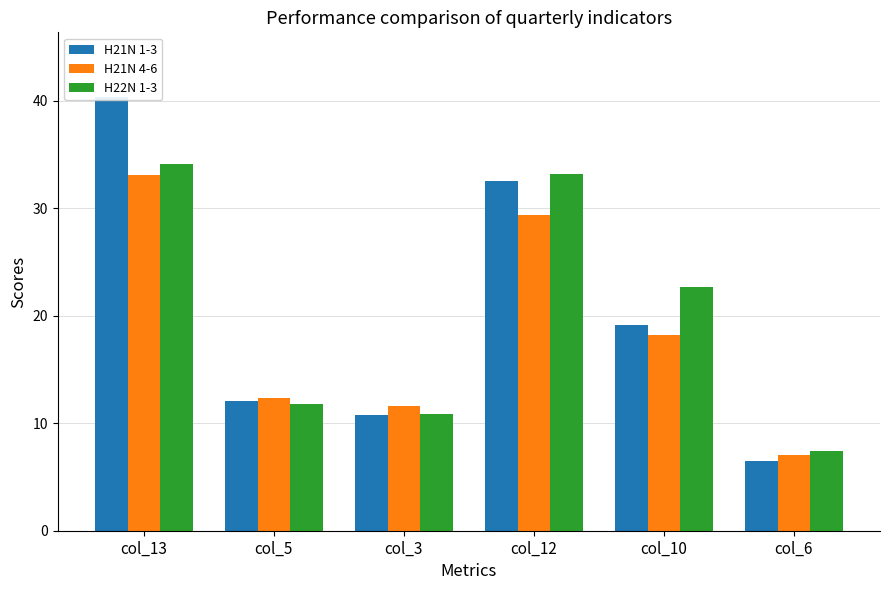

Reading left to right, list all the values displayed in this chart.

H21N 1-3: 40.3	12.1	10.8	32.5	19.1	6.5
H21N 4-6: 33.1	12.3	11.6	29.4	18.2	7.0
H22N 1-3: 34.1	11.8	10.9	33.2	22.7	7.4